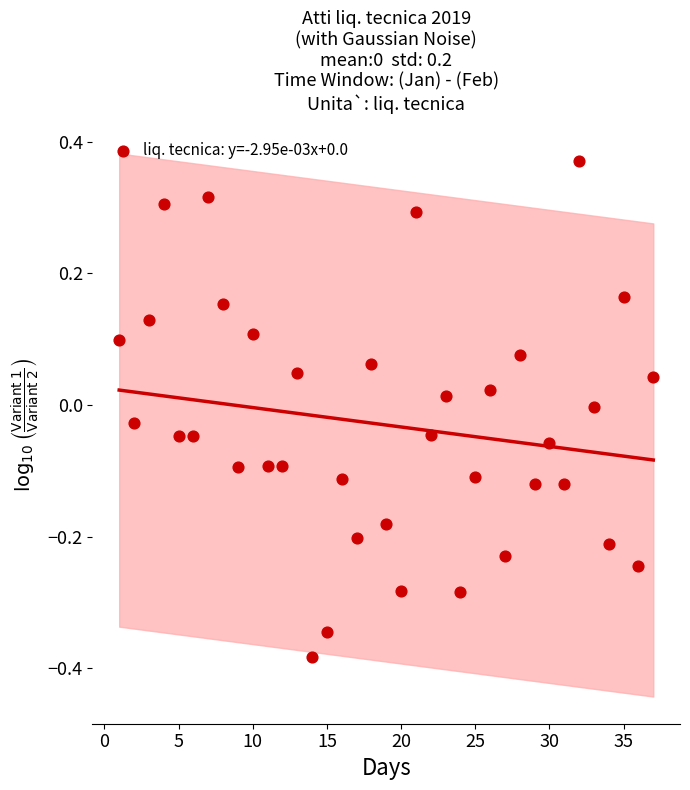

What is the range of Y values (max minus min)?

0.8